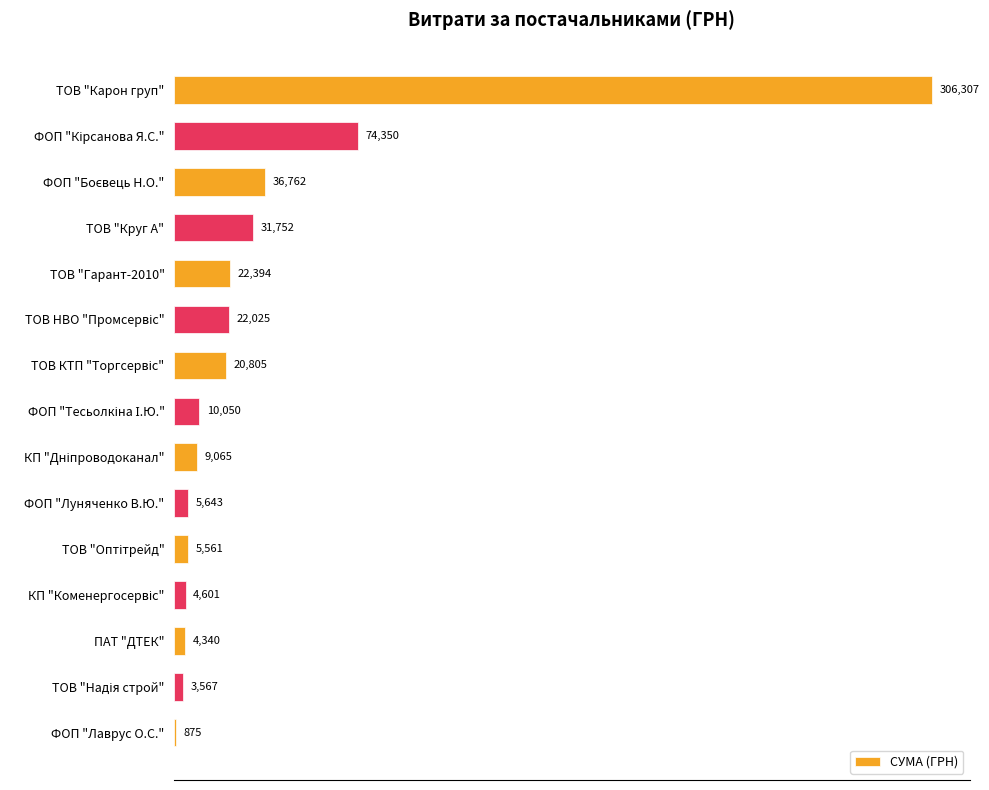

The value at ТОВ "Гарант-2010" is 39113.0. True or false?

False